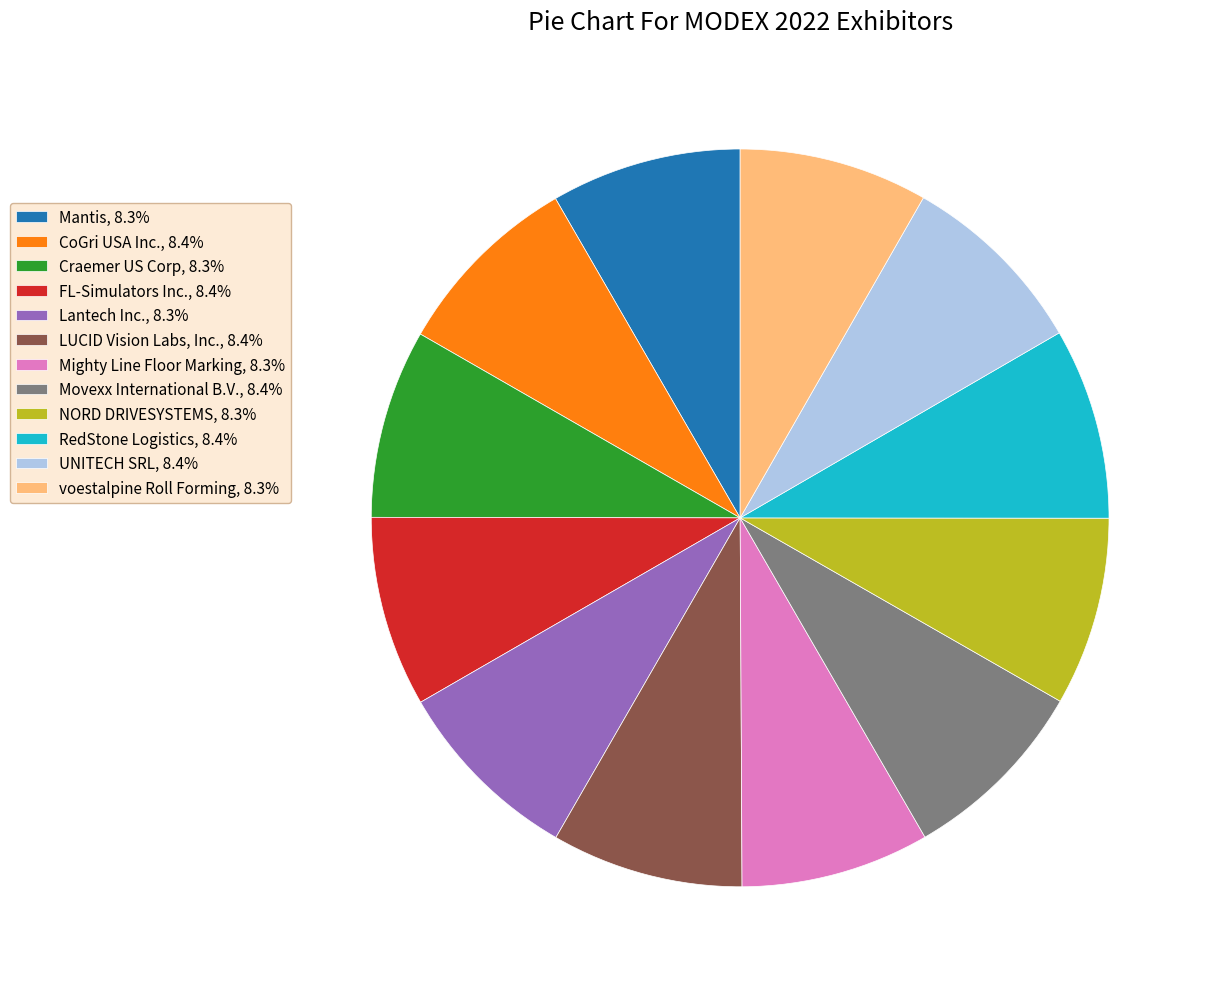

Count the number of slices in the pie.

12